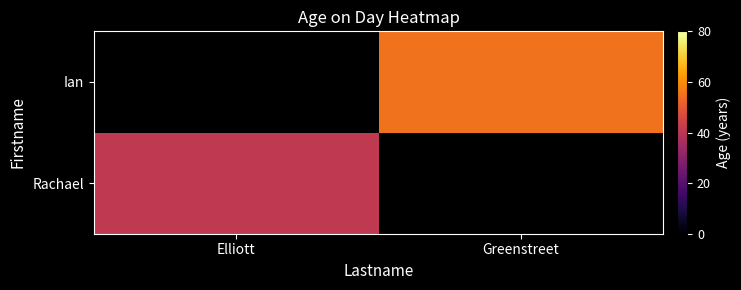

At Greenstreet, list the series in order from largest to smallest.

Rachael, Ian